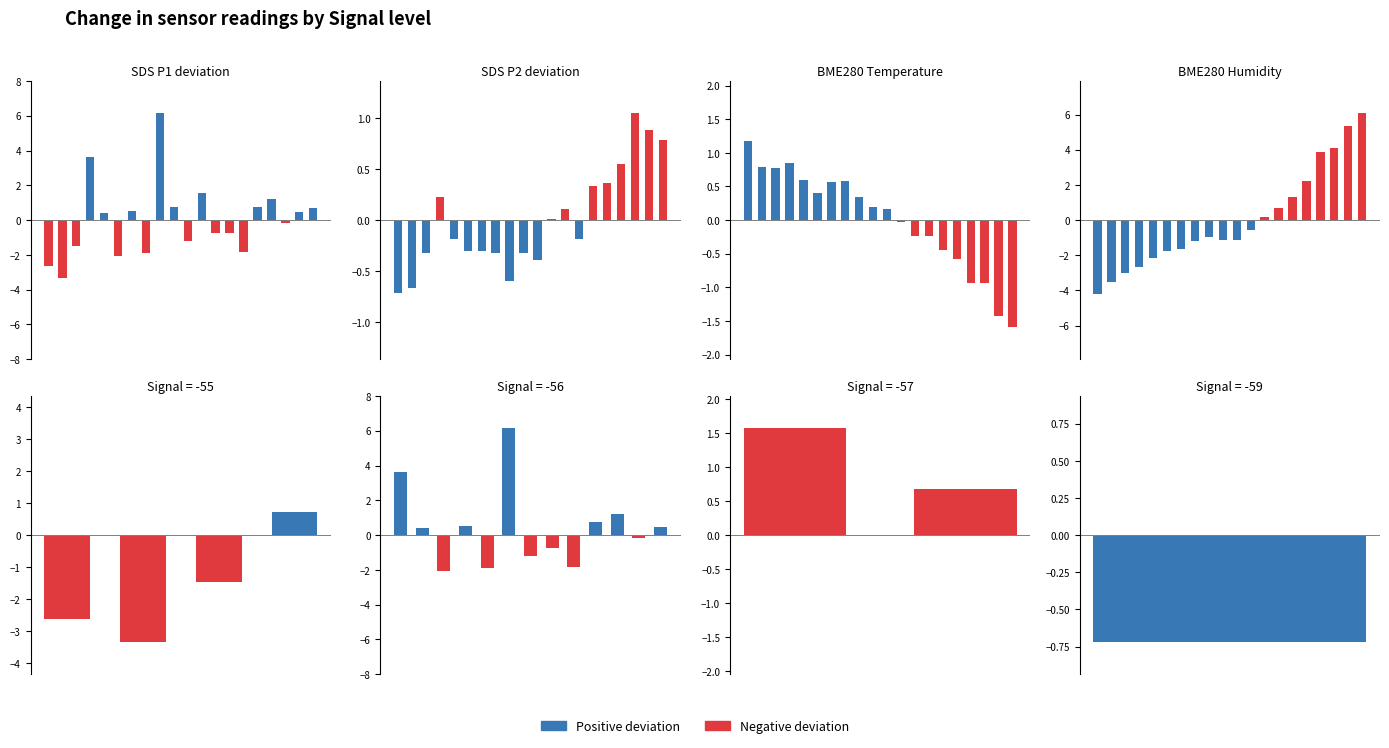

Where does the BME280 Humidity series first go above 0?

12